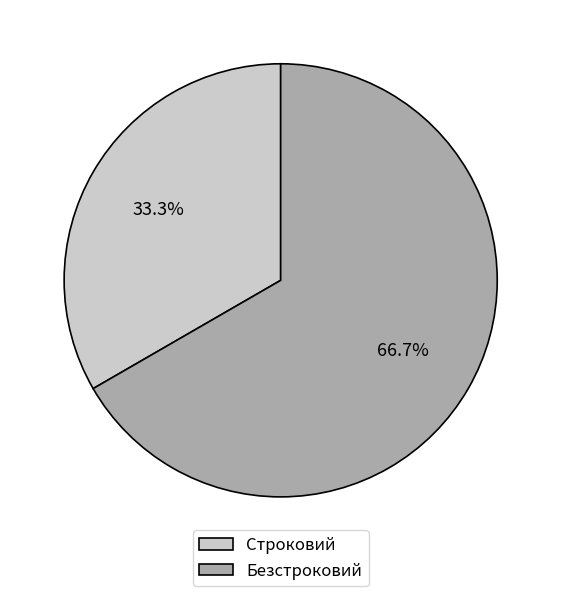

To the nearest percent, what is the average slice percentage?

50%